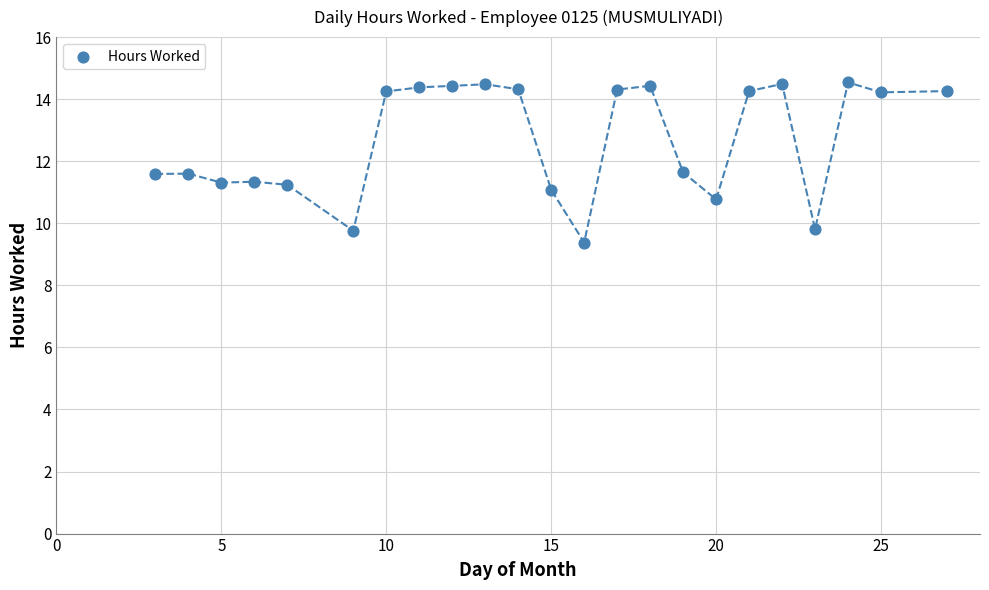

What is the range of X values (max minus min)?

24.0